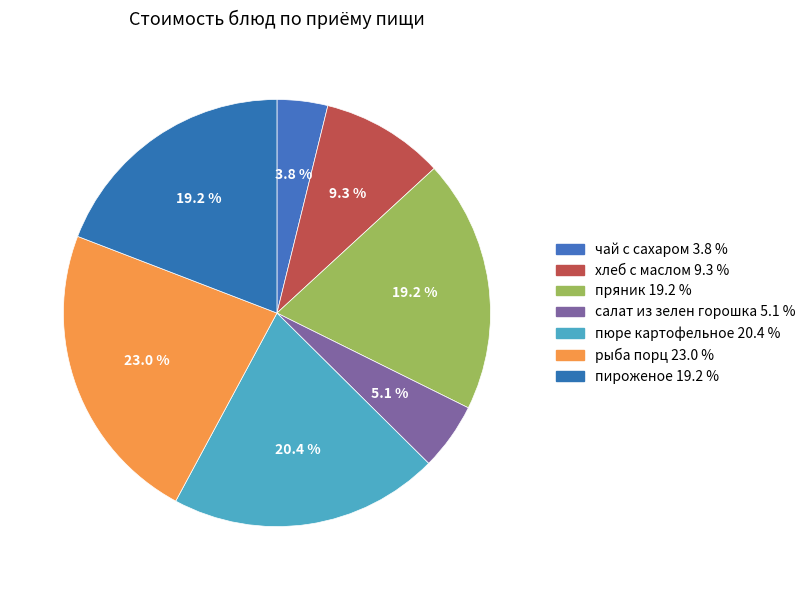

How many segments does this pie chart have?

7